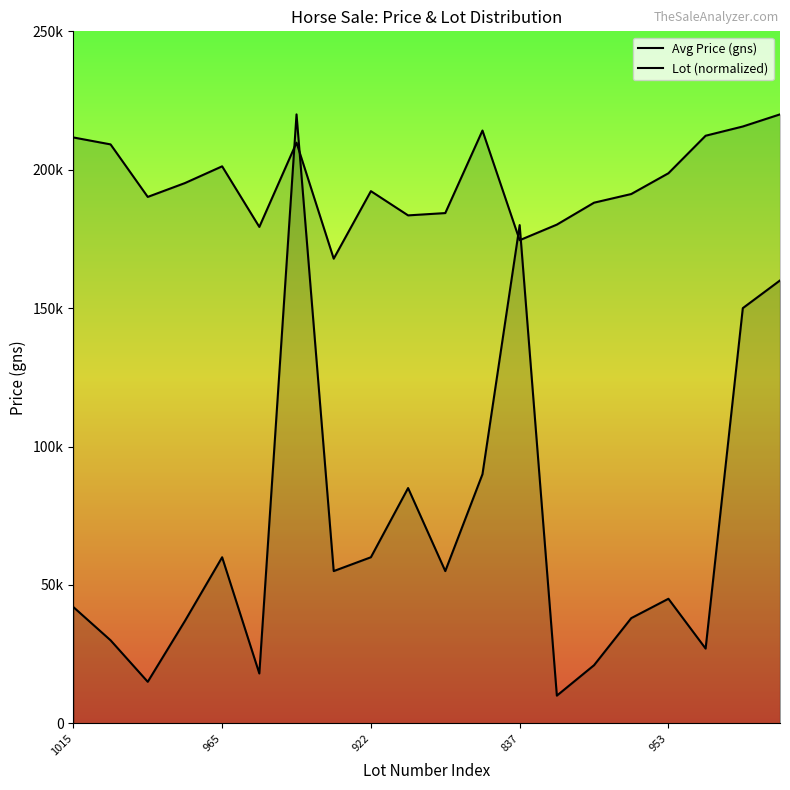

Which has a higher value, 5 or 14?

14